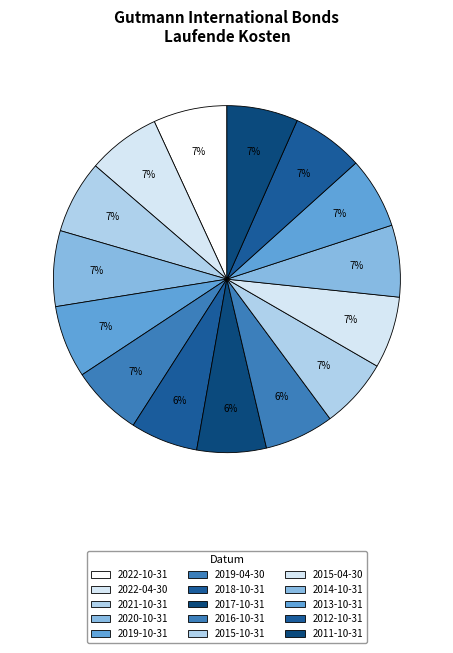

To the nearest percent, what is the average slice percentage?

7%